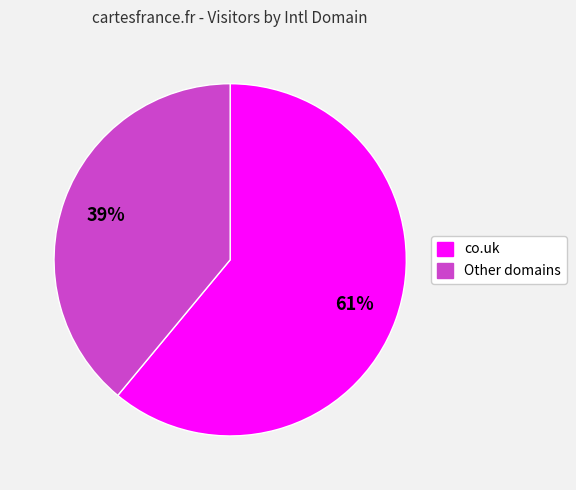

How many segments does this pie chart have?

2